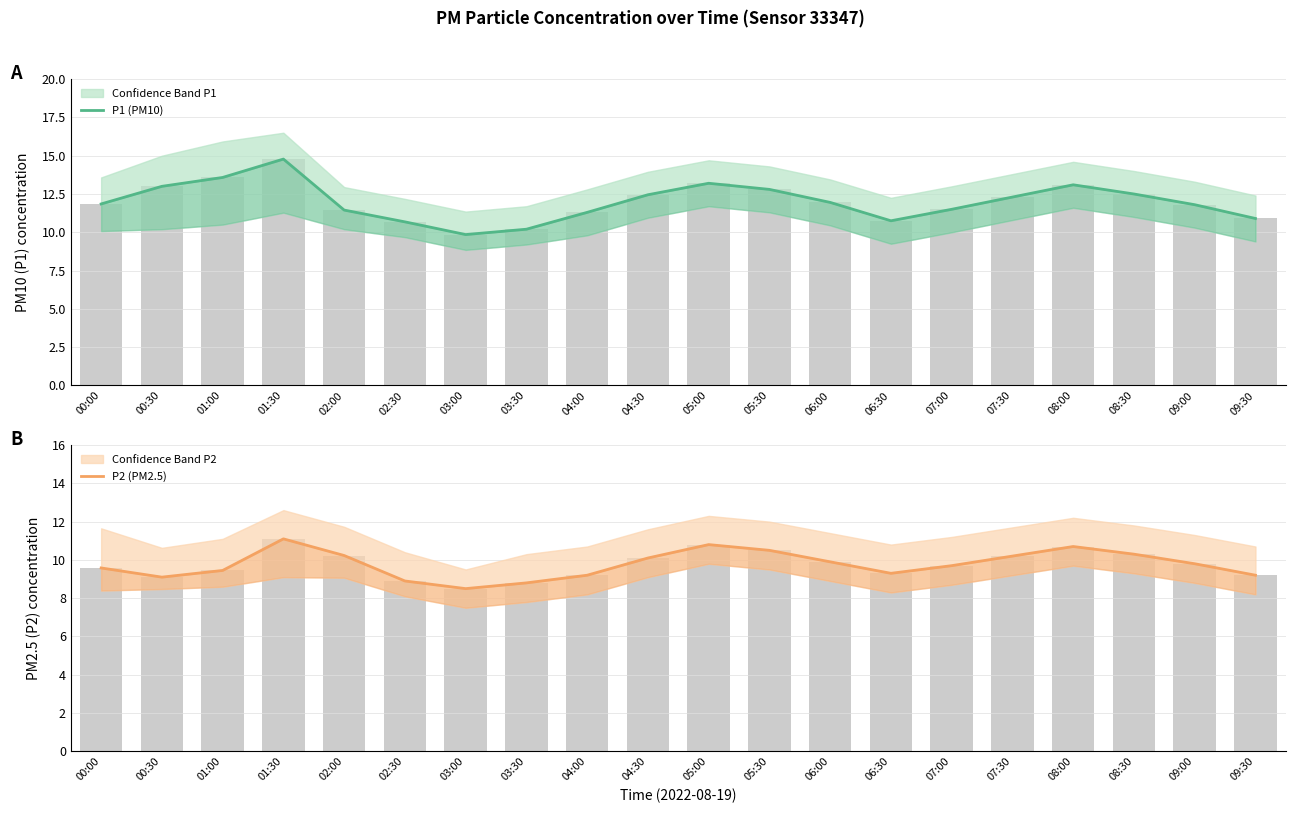

Which category has the highest value in the P1 (PM10) series?

01:30